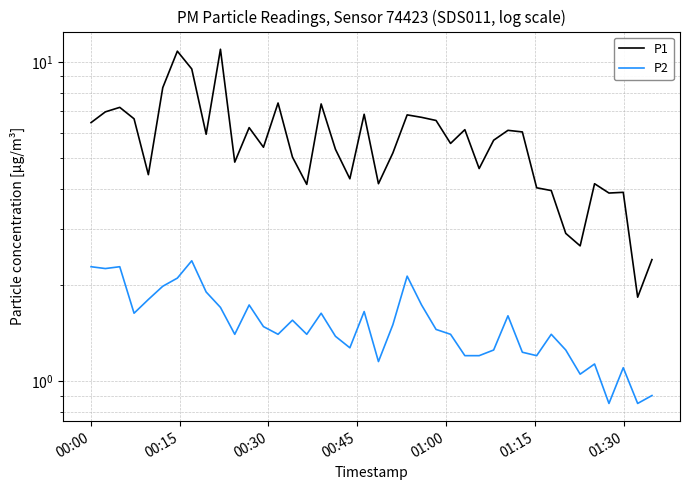

True or false: P2 and P1 intersect in this chart.

False